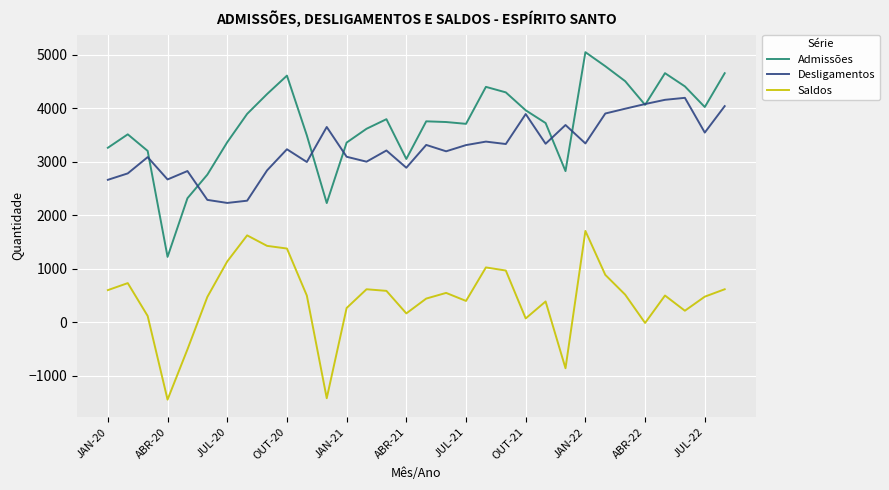

What is the greatest value displayed?

5045